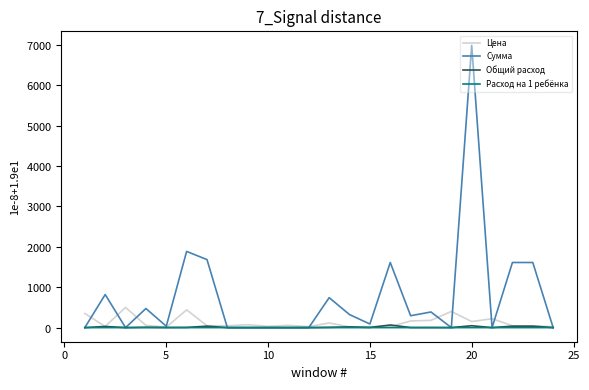

Reading right to left, extract all data points from this chart.

Цена: 20.0	45.0	45.0	220.0	150.0	400.0	180.0	164.3	25.0	25.0	18.0	115.0	24.0	55.0	32.0	70.0	47.0	47.0	438.9	12.0	55.0	500.0	28.6	350.0
Сумма: 0.0	1611.0	1611.0	0.0	6981.0	0.0	386.6	294.1	1611.0	89.5	322.2	741.1	0.0	0.0	0.0	0.0	0.0	1682.6	1885.5	34.4	472.6	0.0	818.2	0.0
Общий расход: 0.0	35.8	35.8	0.0	46.5	0.0	2.1	1.8	64.4	3.6	17.9	6.4	0.0	0.0	0.0	0.0	0.0	35.8	4.3	2.9	8.6	0.0	28.6	0.0
Расход на 1 ребёнка: 0.0	0.1	0.1	0.0	0.1	0.0	0.0	0.0	0.2	0.0	0.1	0.0	0.0	0.0	0.0	0.0	0.0	0.1	0.0	0.0	0.0	0.0	0.1	0.0